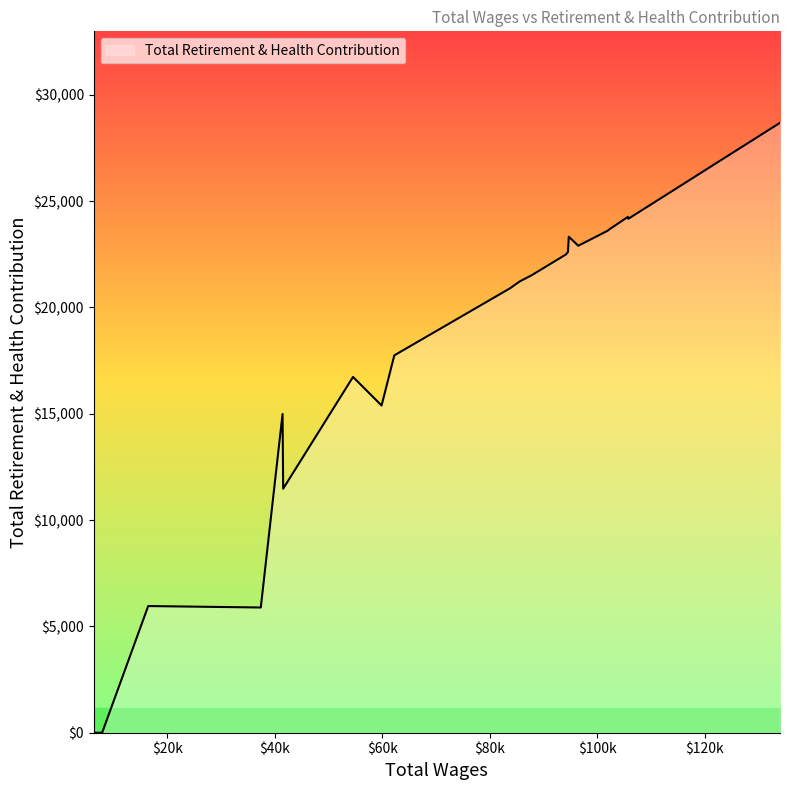

What is the difference between the maximum and minimum values?

28683